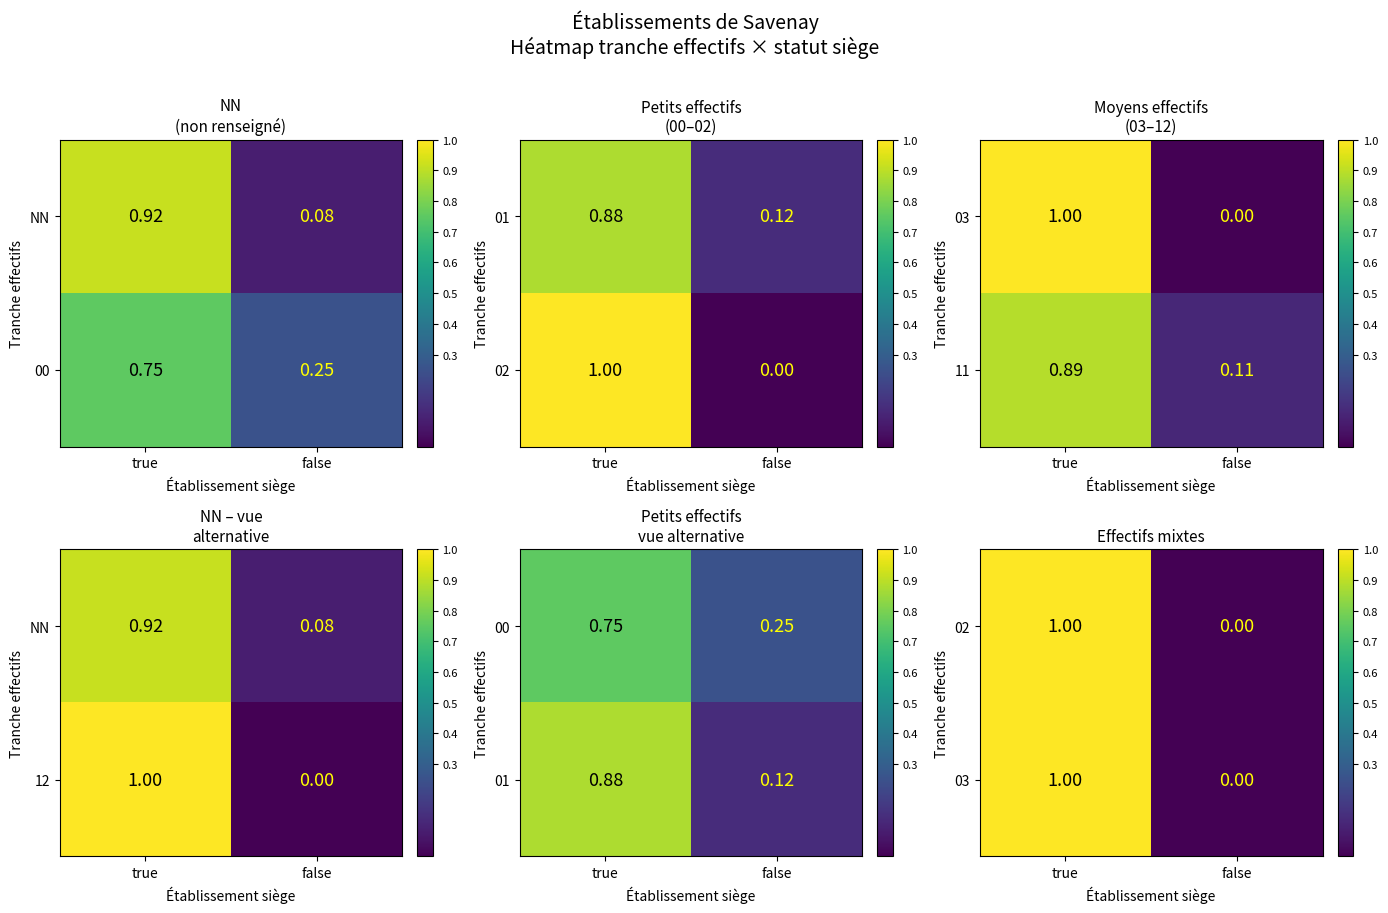

Count the number of categories in the chart.

2